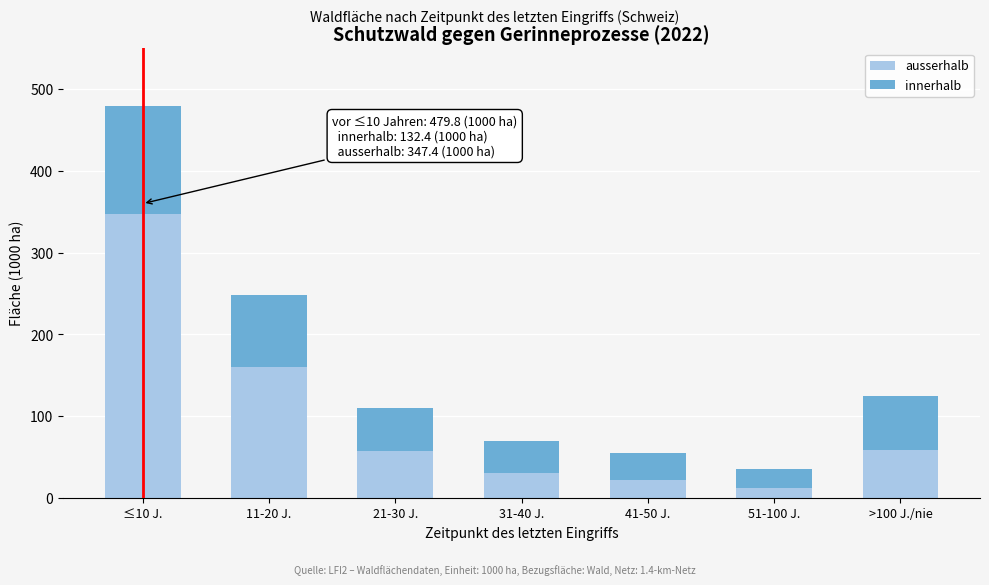

What is the total value across all series at 31-40 J.?

69.4